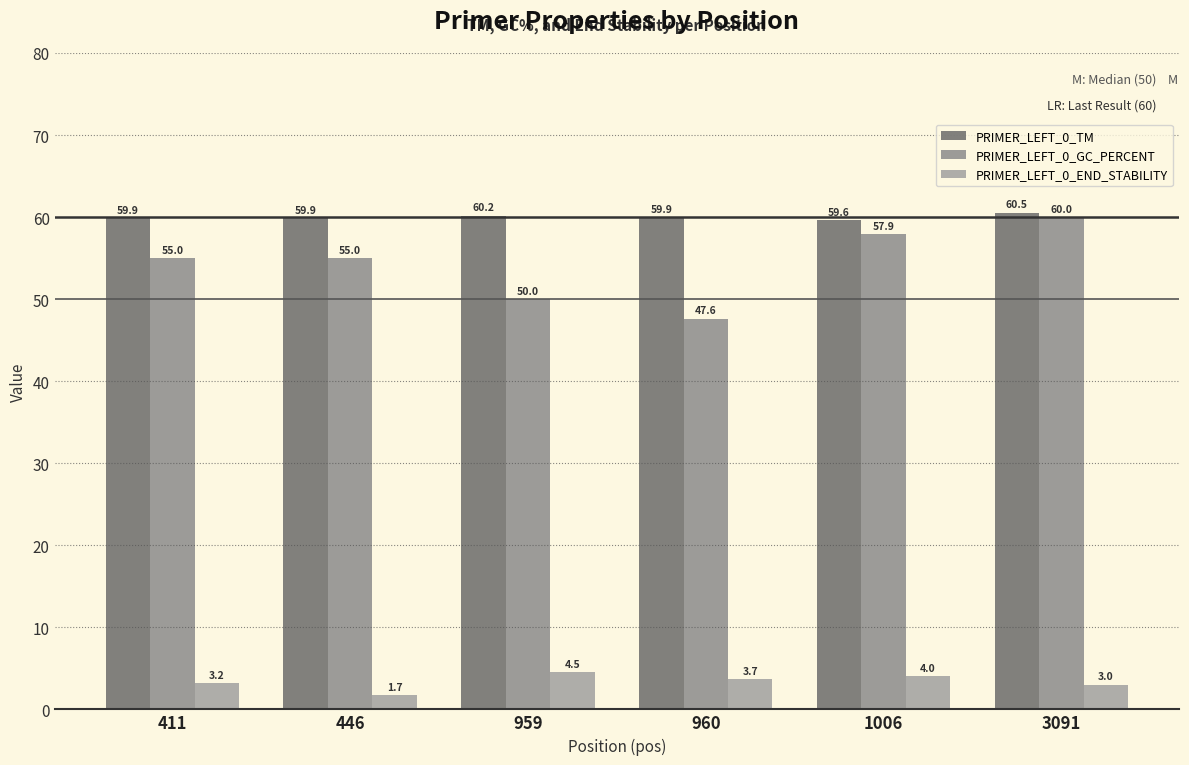

How many bars are there in each group?

3